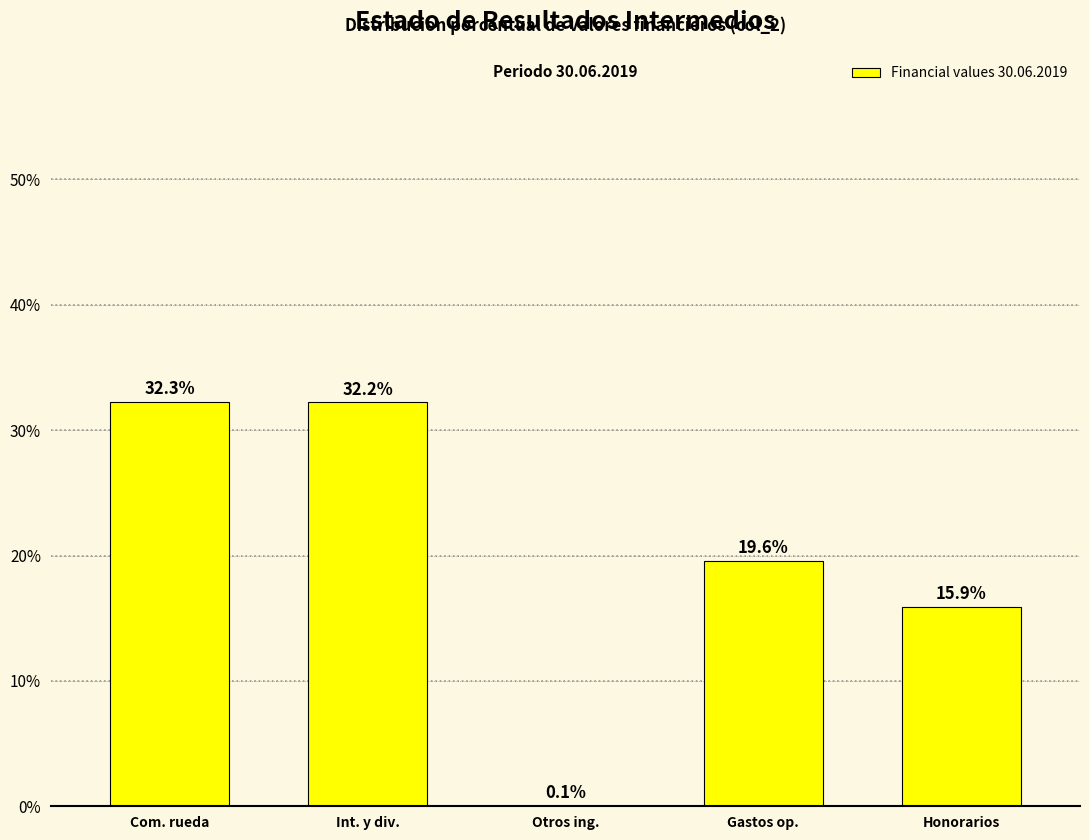

Reading right to left, extract all data points from this chart.

Honorarios=15.9	Gastos op.=19.6	Otros ing.=0.1	Int. y div.=32.2	Com. rueda=32.3